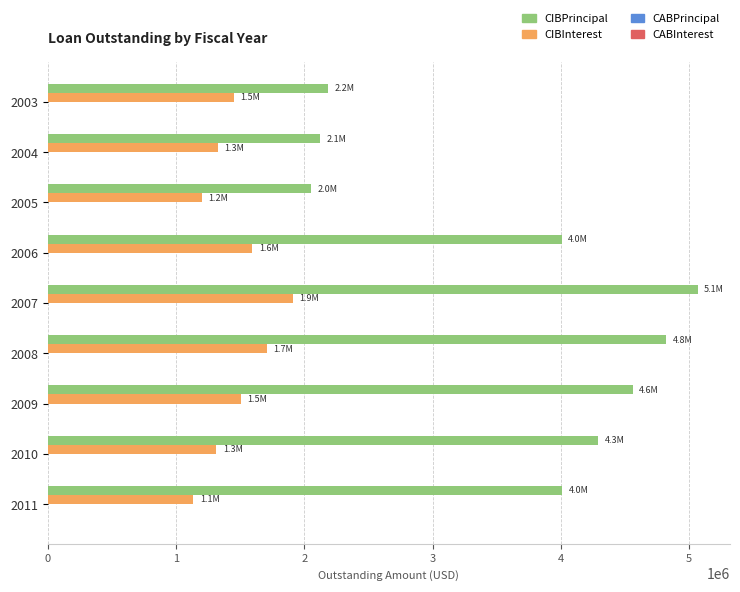

At which category is the sum across all series the highest?

2007